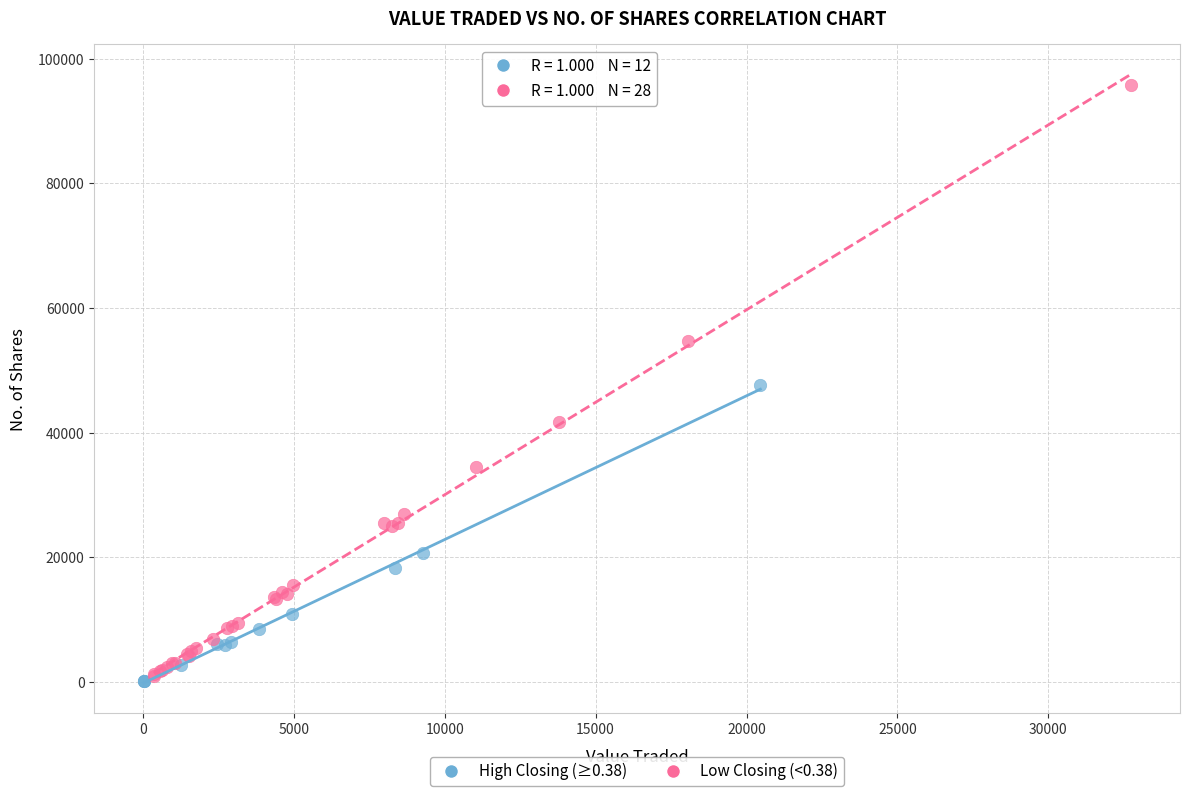

Which series has the widest spread of Y values?

Low Closing (<0.38)